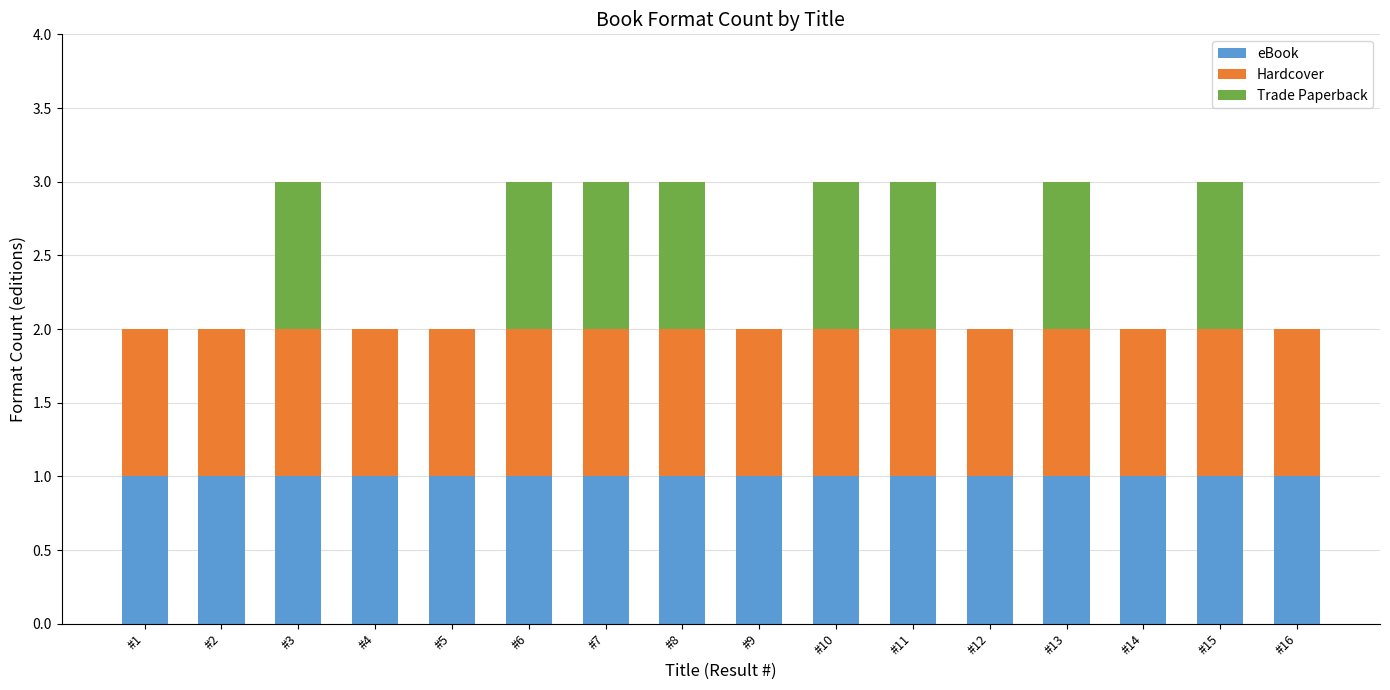

What are all the series names shown in the legend?

eBook, Hardcover, Trade Paperback